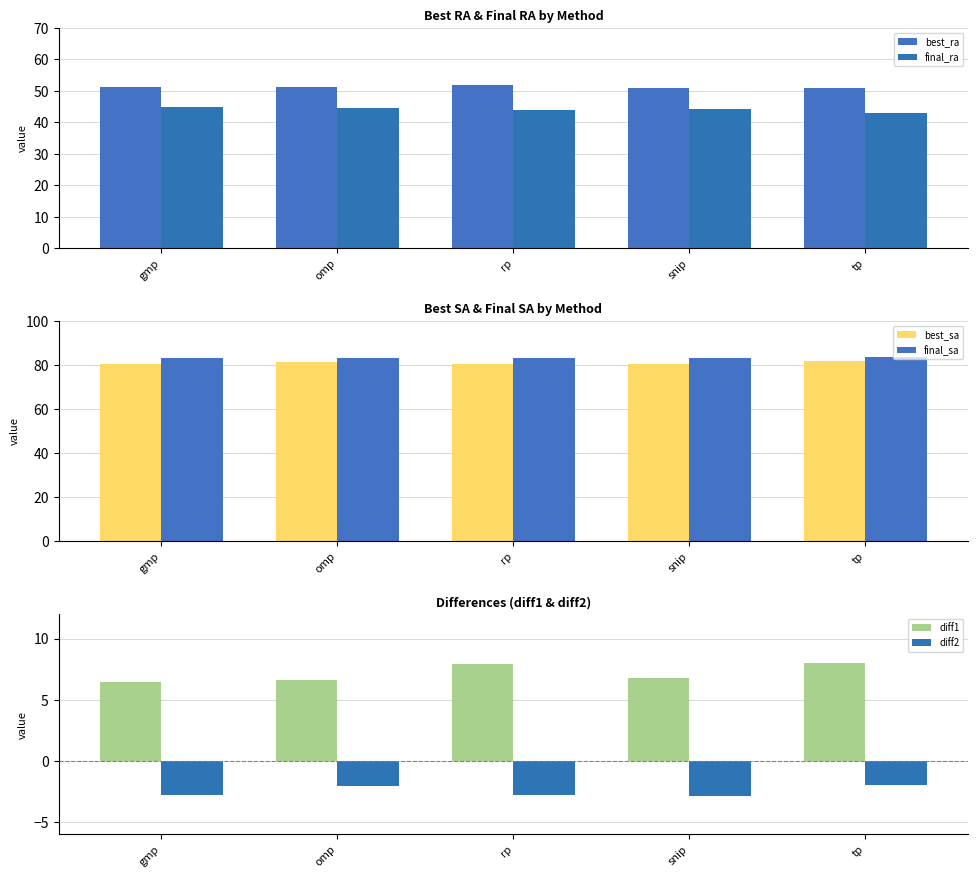

Which series has the largest total across all categories?

final_sa